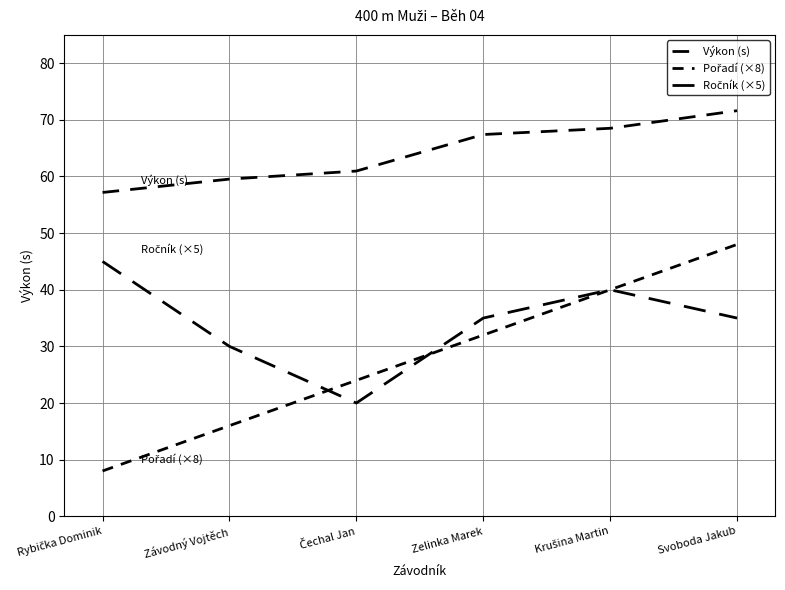

Is the value of Ročník (×5) at Svoboda Jakub greater than the value of Výkon (s) at Krušina Martin?

No